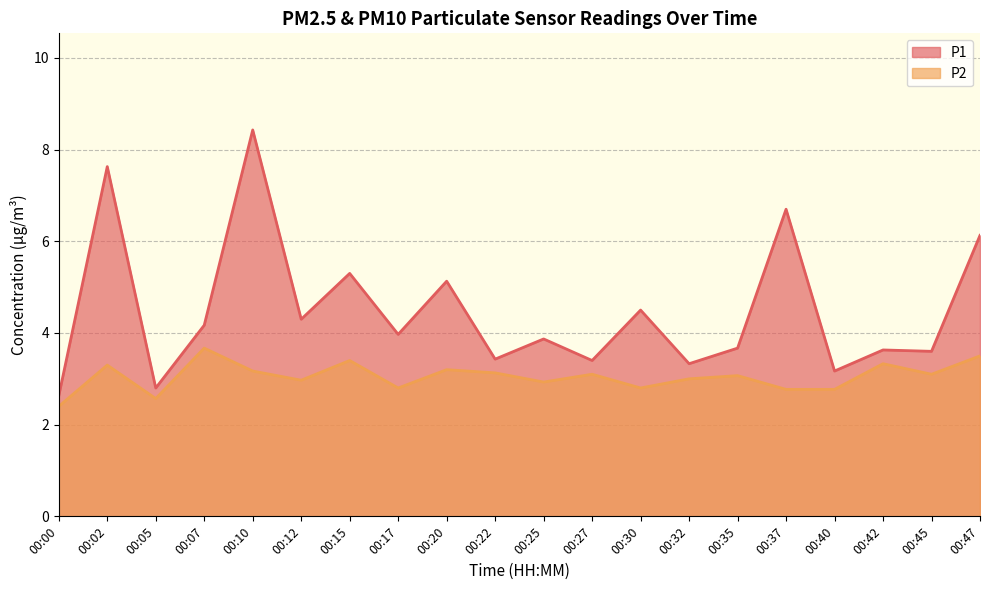

What is the lowest value of the P1 series?

2.6